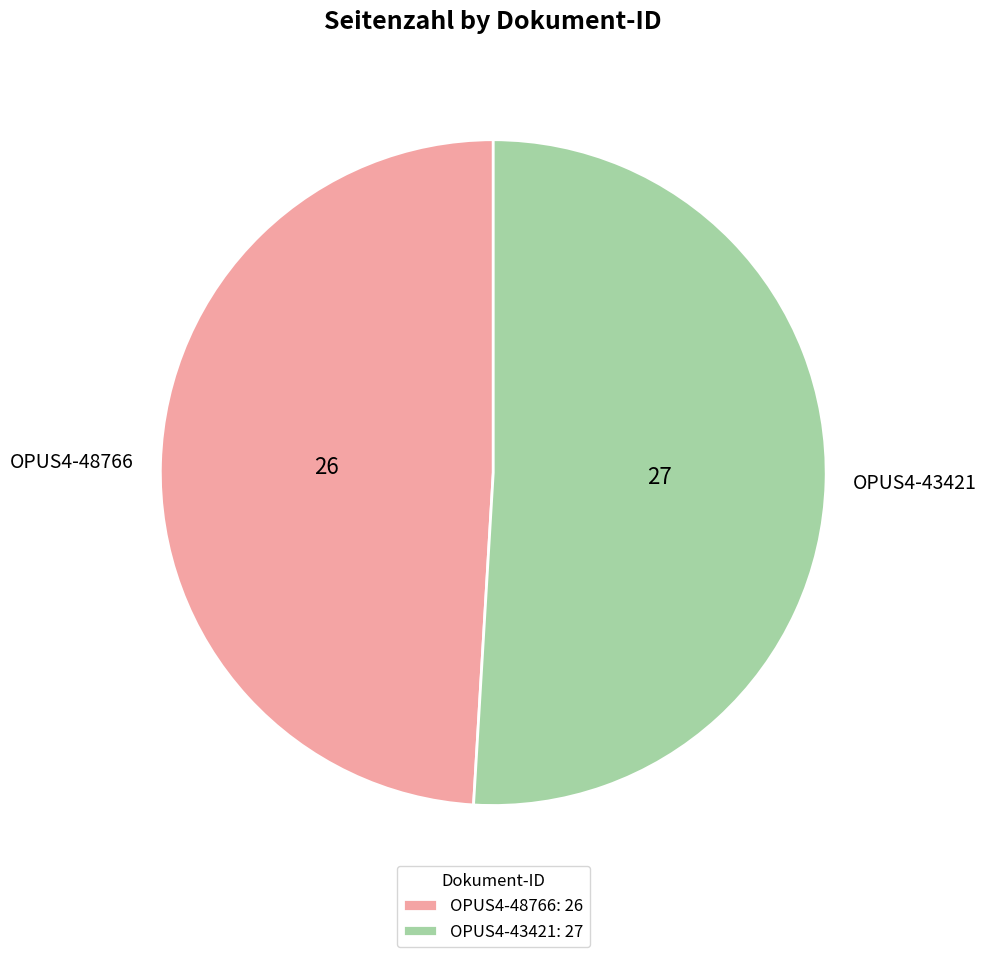

Is there a majority slice in this chart?

Yes